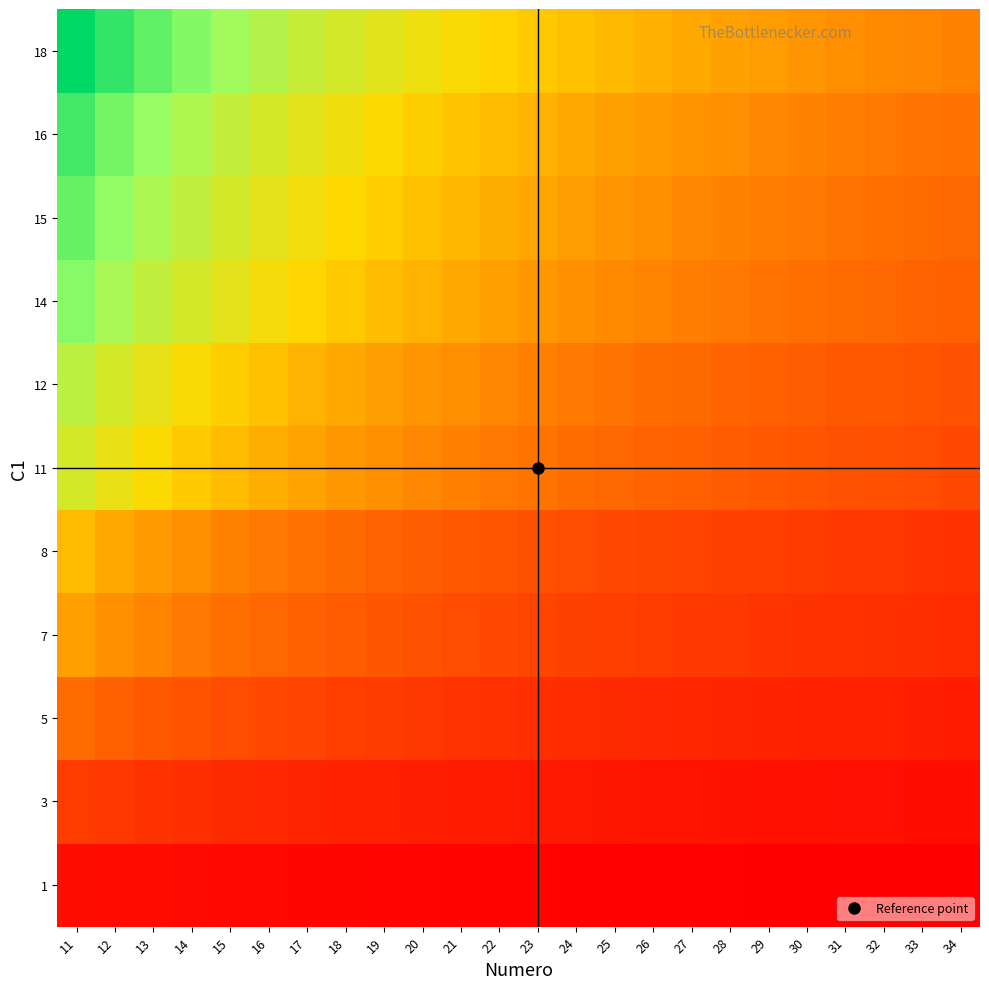

At which category does the chart reach its peak across all series?

11